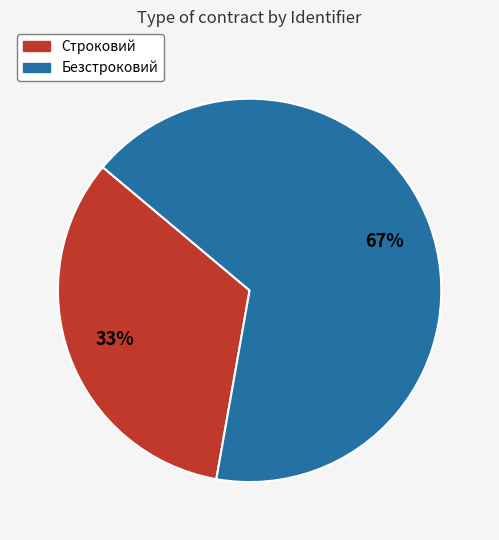

Is it true that Строковий is 48% of the pie?

False